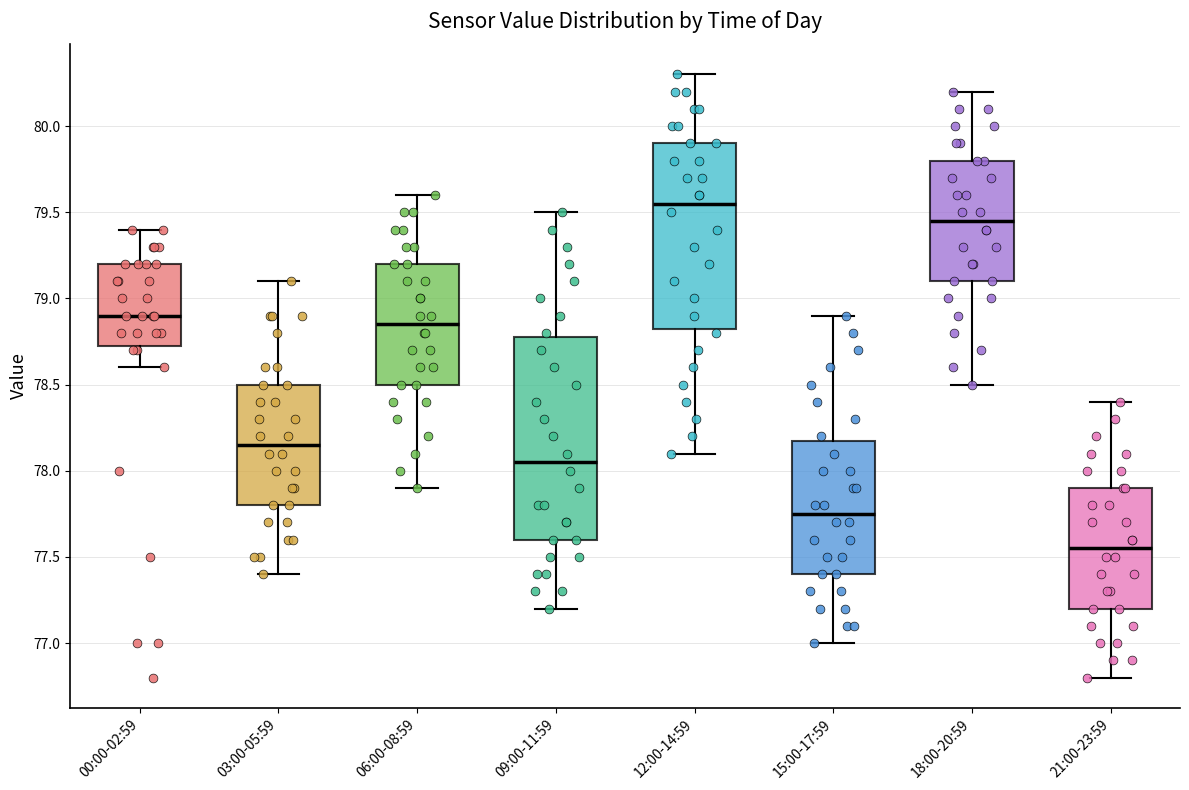

Reading left to right, transcribe this box plot: for each box, give where its median line is, the range the box spans, and where its two whiskers end, as read against the y-axis. The values are not printed on the chart, so give them approximately, as read against the axis.

00:00-02:59: median 78.90, box 78.75 to 79.20, whiskers 78.60 to 79.40
03:00-05:59: median 78.15, box 77.80 to 78.50, whiskers 77.40 to 79.10
06:00-08:59: median 78.85, box 78.50 to 79.20, whiskers 77.90 to 79.60
09:00-11:59: median 78.05, box 77.60 to 78.80, whiskers 77.20 to 79.50
12:00-14:59: median 79.55, box 78.85 to 79.90, whiskers 78.10 to 80.30
15:00-17:59: median 77.75, box 77.40 to 78.20, whiskers 77.00 to 78.90
18:00-20:59: median 79.45, box 79.10 to 79.80, whiskers 78.50 to 80.20
21:00-23:59: median 77.55, box 77.20 to 77.90, whiskers 76.80 to 78.40